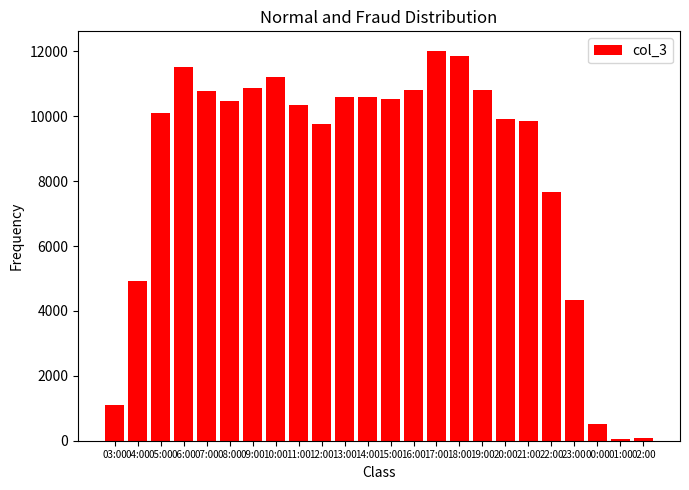

What is the average value?

8362